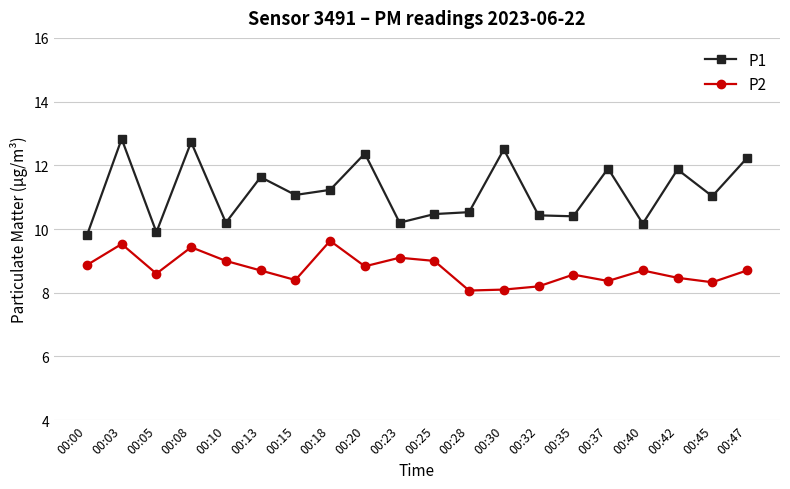

Rank the series by their average value, from lowest to highest.

P2, P1